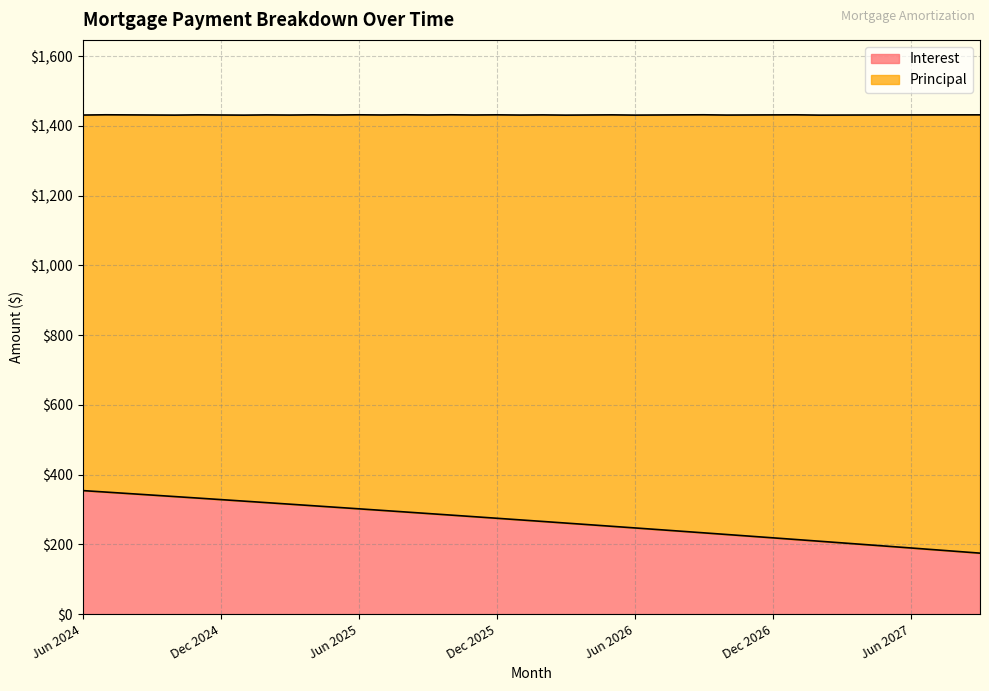

What is the label of the 27th point from the left?

Aug 2026